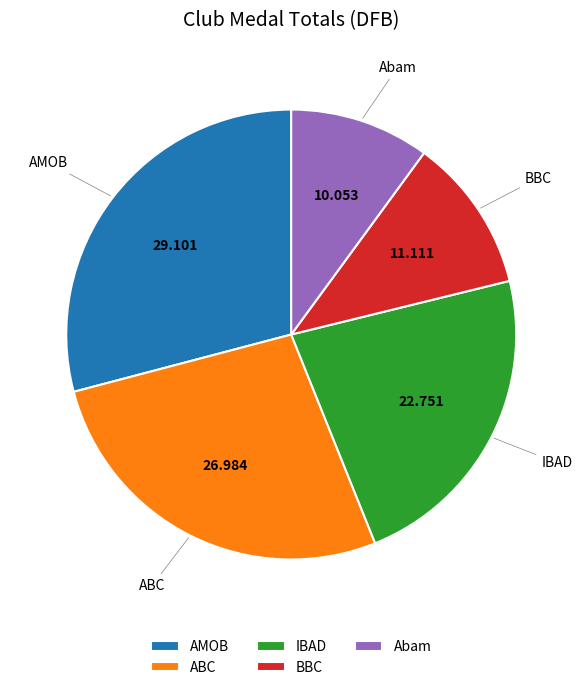

Which slice is the smallest?

Abam